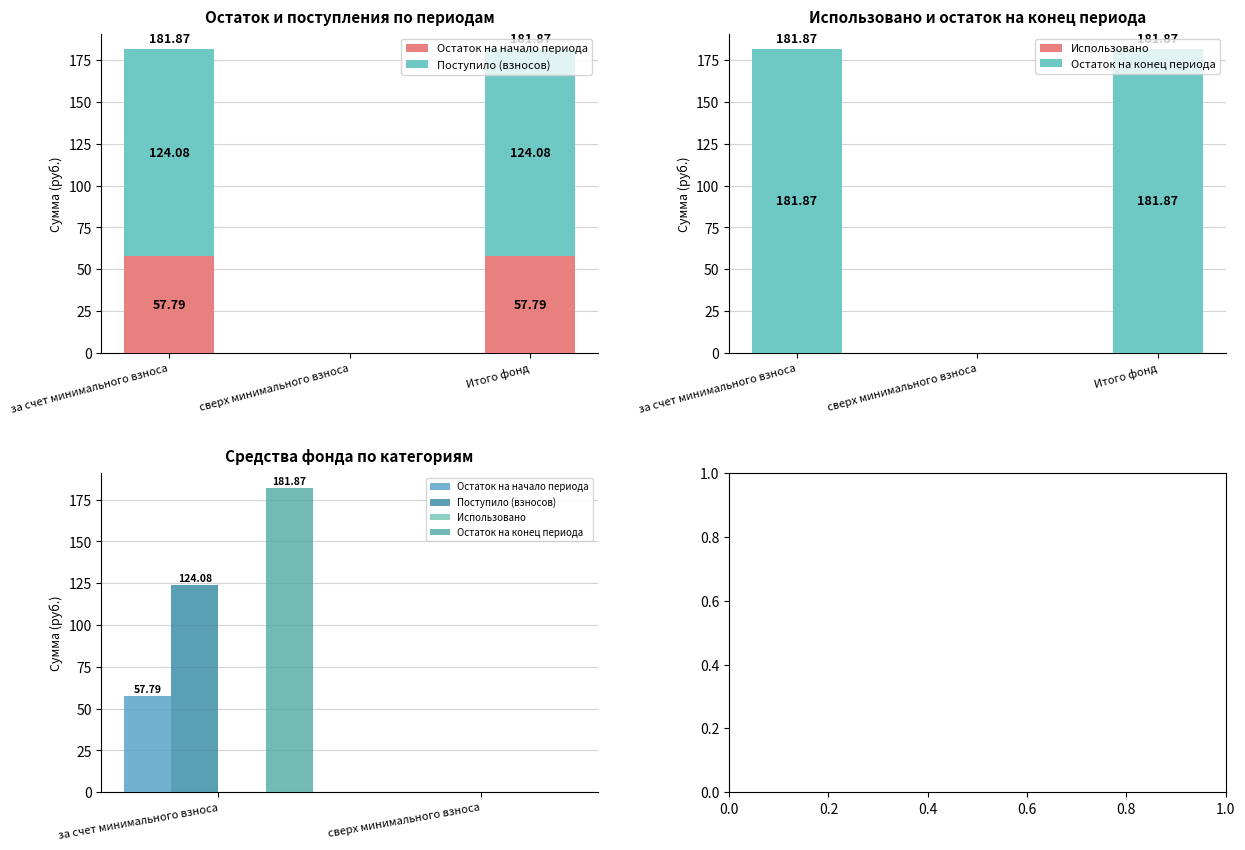

What position from the left is за счет минимального взноса?

1